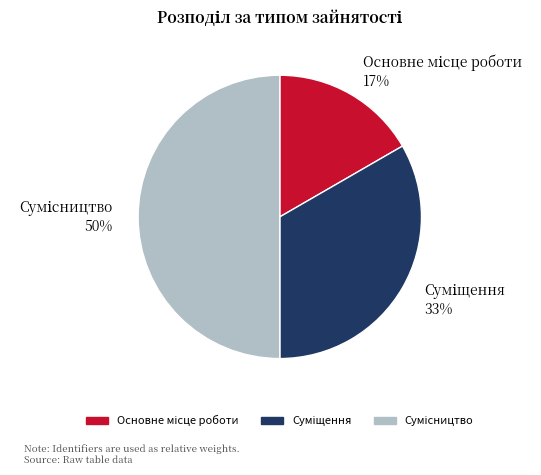

To the nearest percent, what is the difference between the largest and smallest slice percentages?

33%